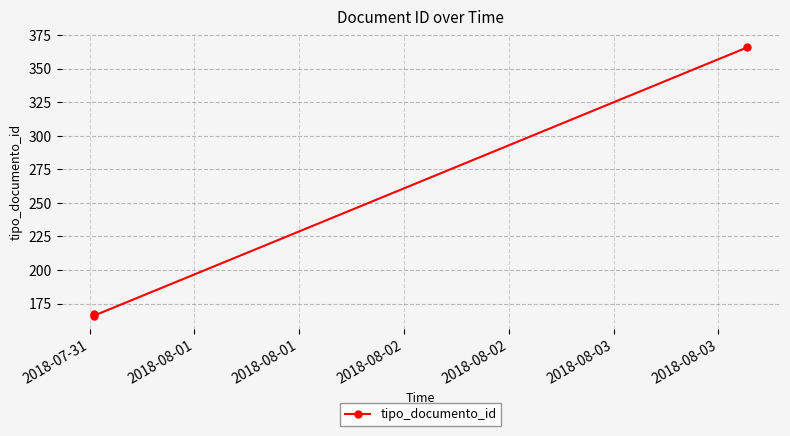

What is the maximum value shown in the chart?

366